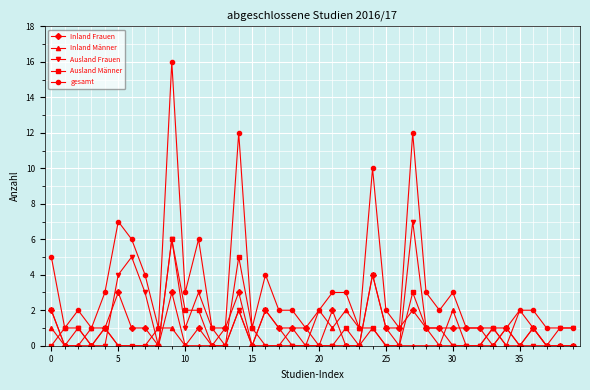

Rank the series by their maximum value, from lowest to highest.

Inland Männer, Inland Frauen, Ausland Männer, Ausland Frauen, gesamt